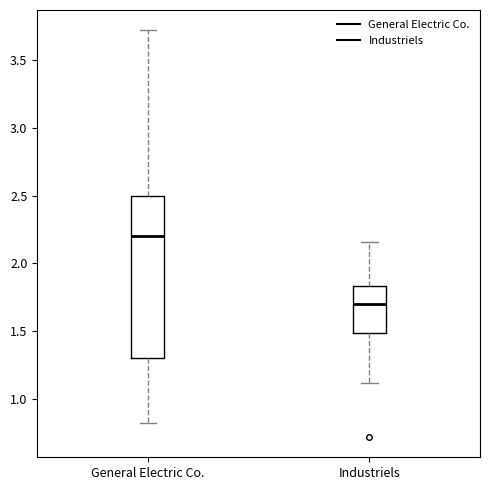

Reading left to right, transcribe this box plot: for each box, give where its median line is, the range the box spans, and where its two whiskers end, as read against the y-axis. The values are not printed on the chart, so give them approximately, as read against the axis.

General Electric Co.: median 2.20, box 1.30 to 2.50, whiskers 0.80 to 3.70
Industriels: median 1.70, box 1.50 to 1.85, whiskers 1.10 to 2.15